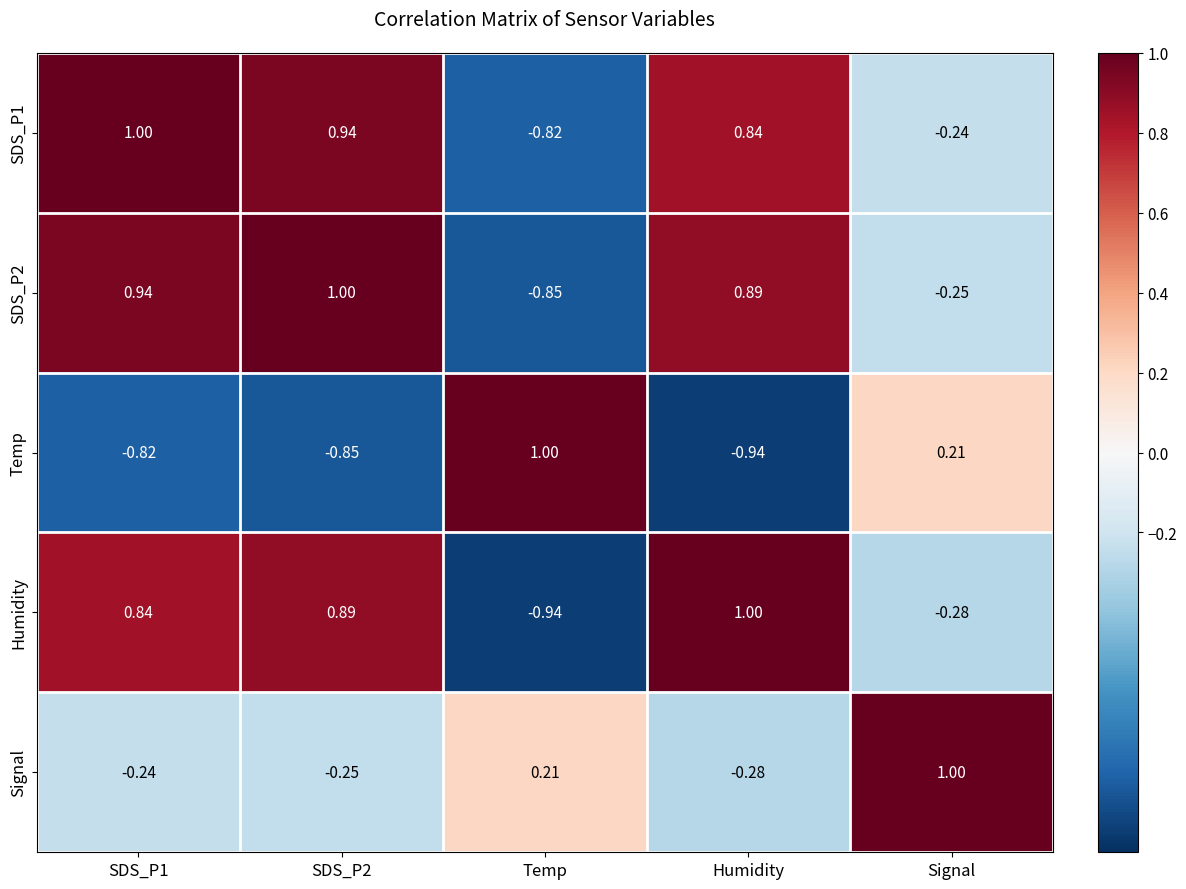

At which label does Temp first exceed 0?

Temp